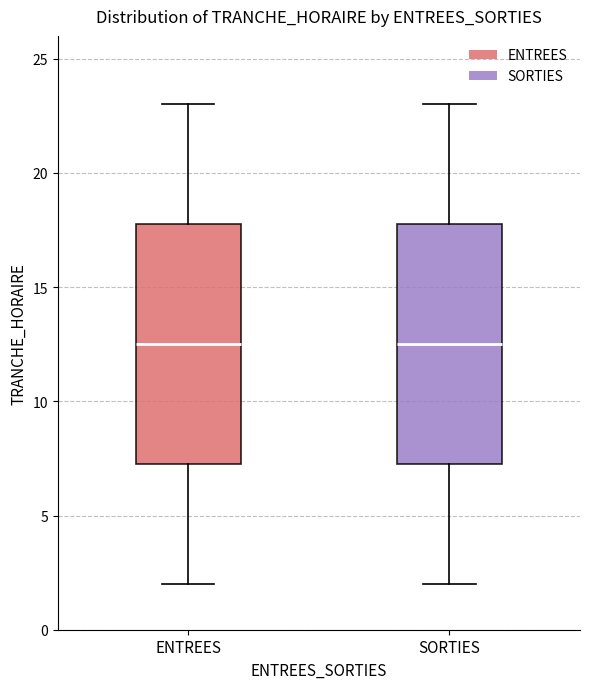

Reading left to right, transcribe this box plot: for each box, give where its median line is, the range the box spans, and where its two whiskers end, as read against the y-axis. The values are not printed on the chart, so give them approximately, as read against the axis.

ENTREES: median 12.5, box 7.5 to 18.0, whiskers 2.0 to 23.0
SORTIES: median 12.5, box 7.5 to 18.0, whiskers 2.0 to 23.0